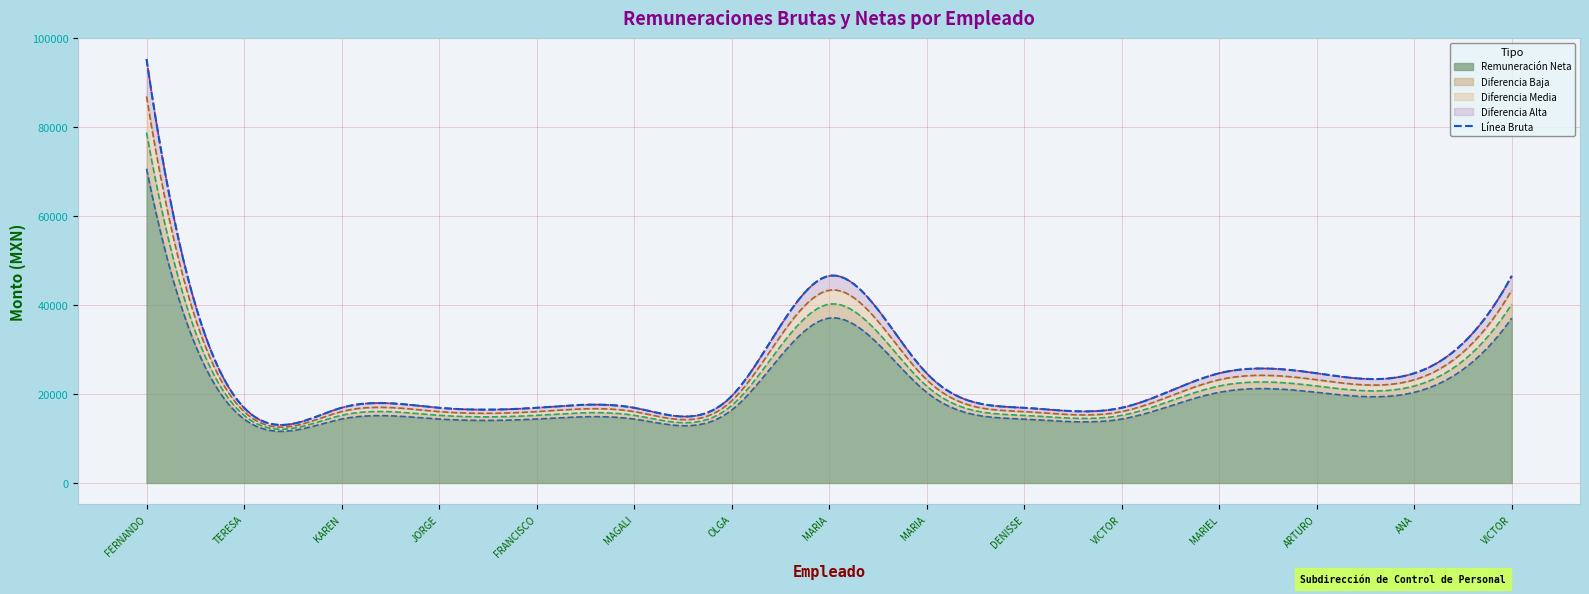

What is the maximum value for Remuneración Neta?

70665.5